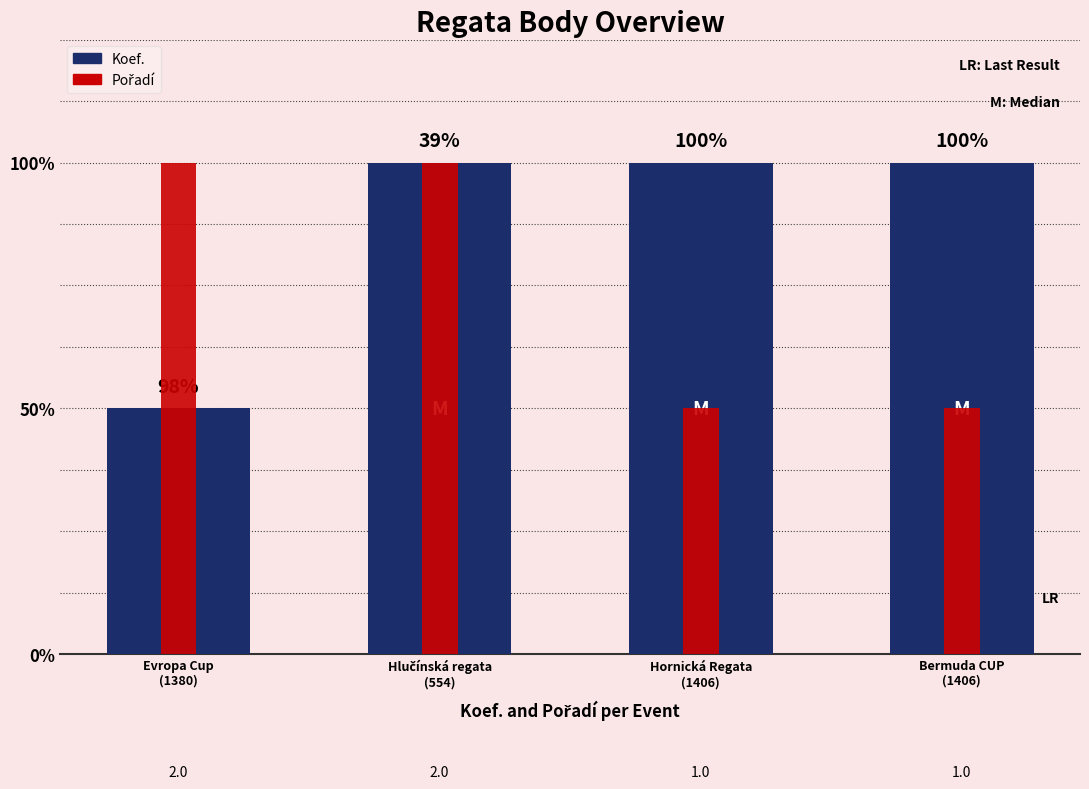

List the labels in order of Koef. value, largest first.

Hlučínská regata
(554), Hornická Regata
(1406), Bermuda CUP
(1406), Evropa Cup
(1380)